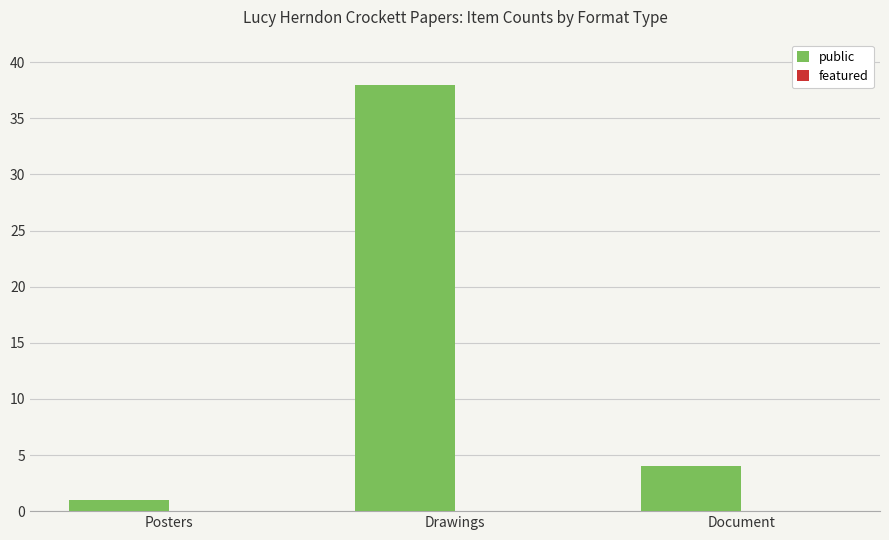

What is the label of the 3rd bar from the right?

Posters